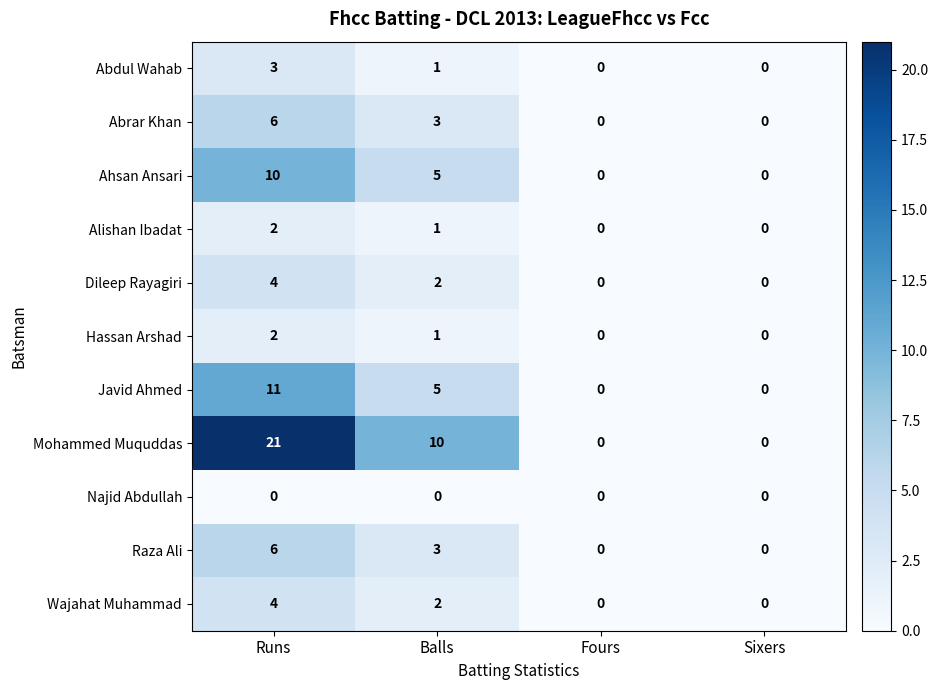

At which category is the sum across all series the highest?

Runs